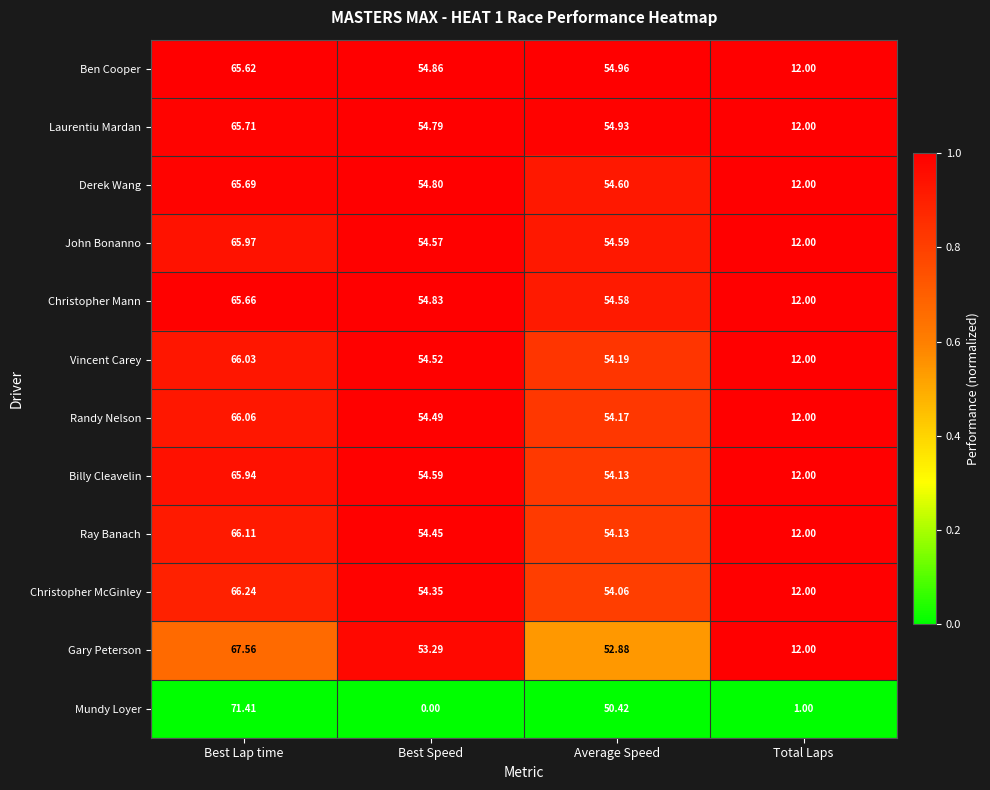

Which category has the highest value in the Derek Wang series?

Best Lap time